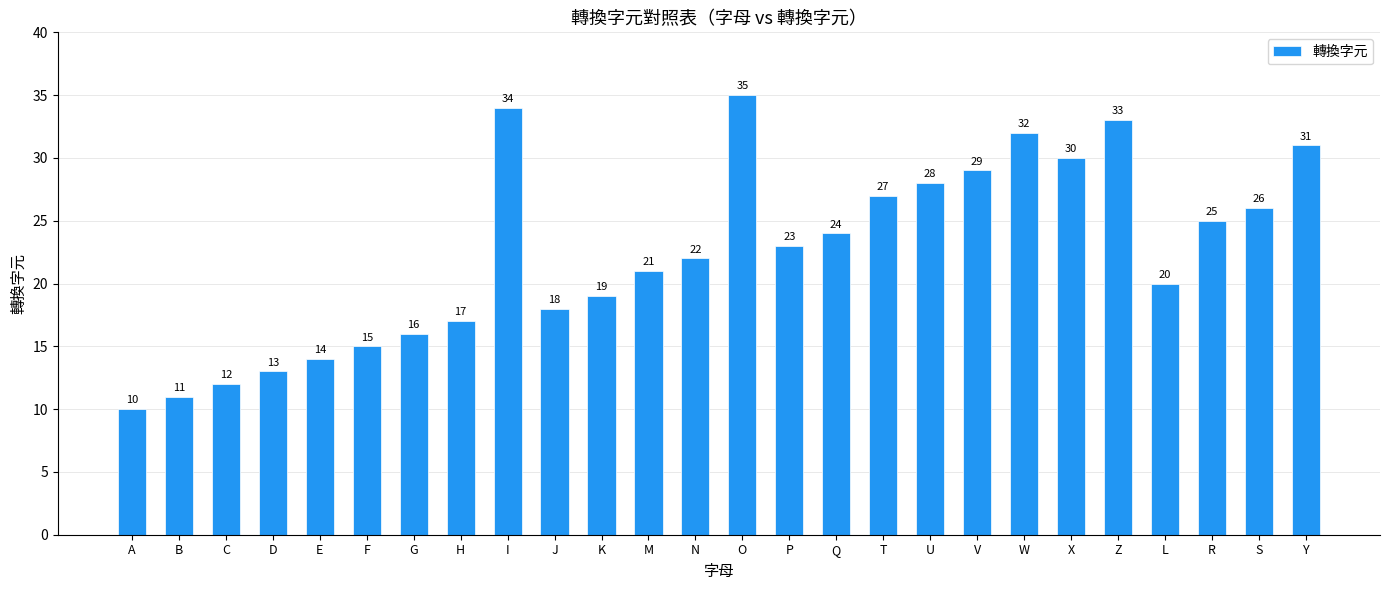

The chart shows a value of 17 at X. True or false?

False